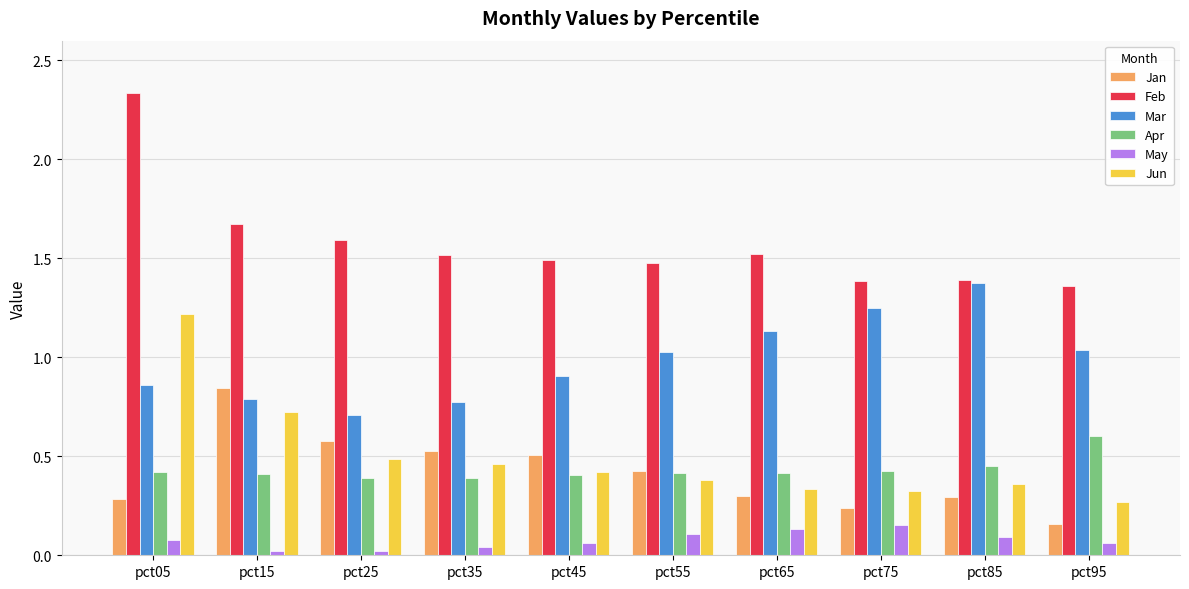

What are all the series names shown in the legend?

Jan, Feb, Mar, Apr, May, Jun